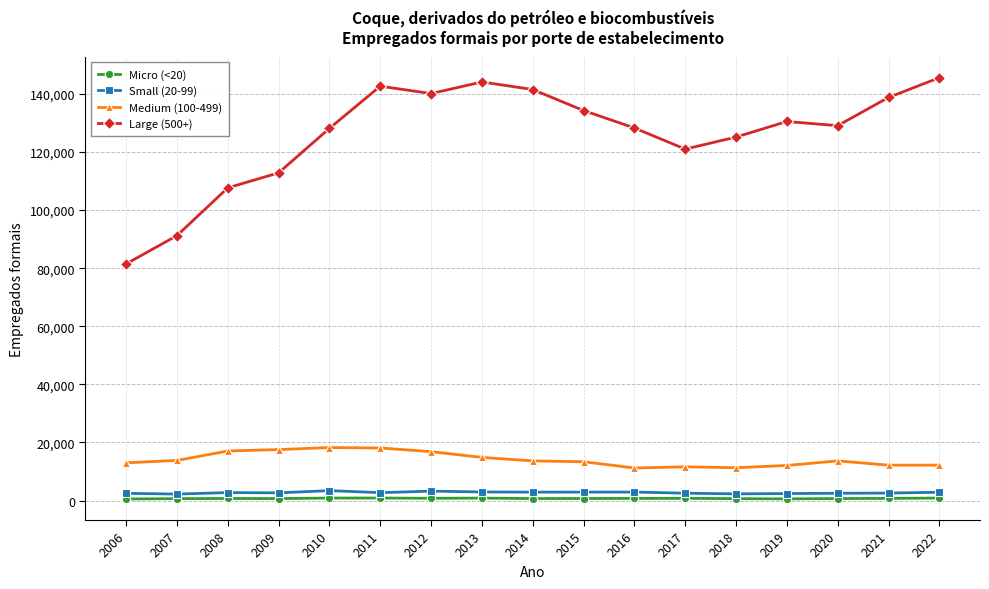

The value of Medium (100-499) at 2022 is 12203. True or false?

True